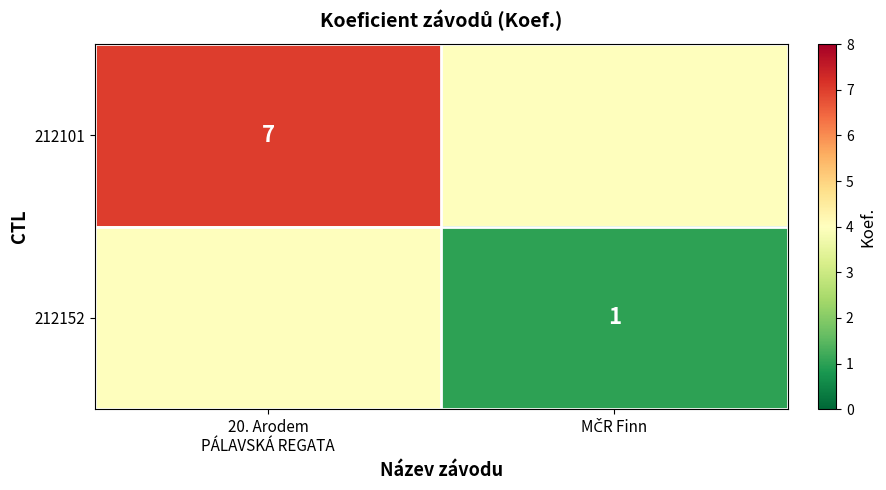

How many categories are shown in the chart?

2